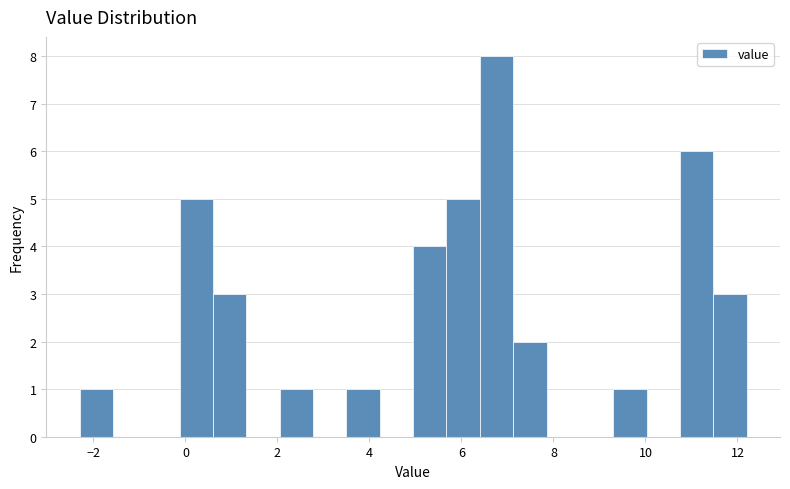

Around what value on the x-axis is the tallest bar? Give the approximate position of its centre, as read against the axis.

6.8